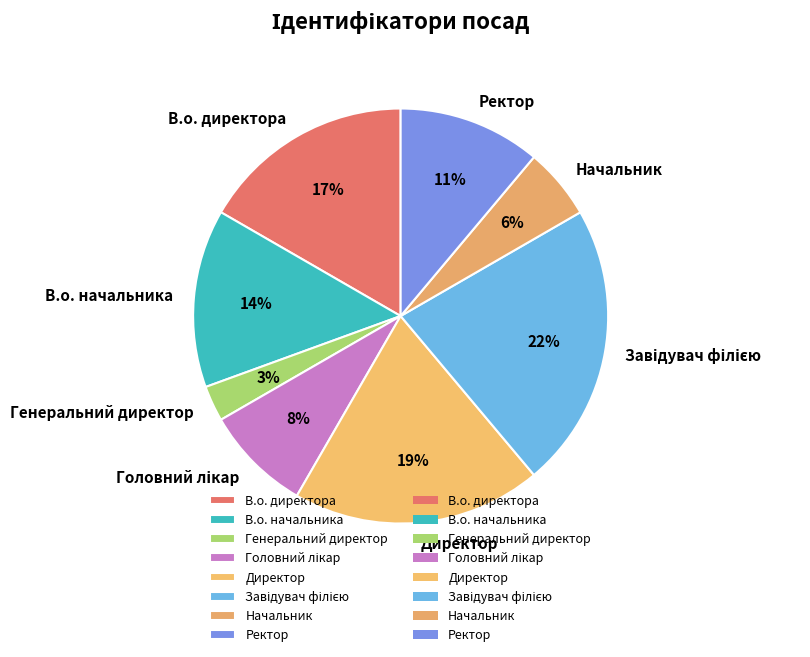

Is it true that Директор is 9% of the pie?

False